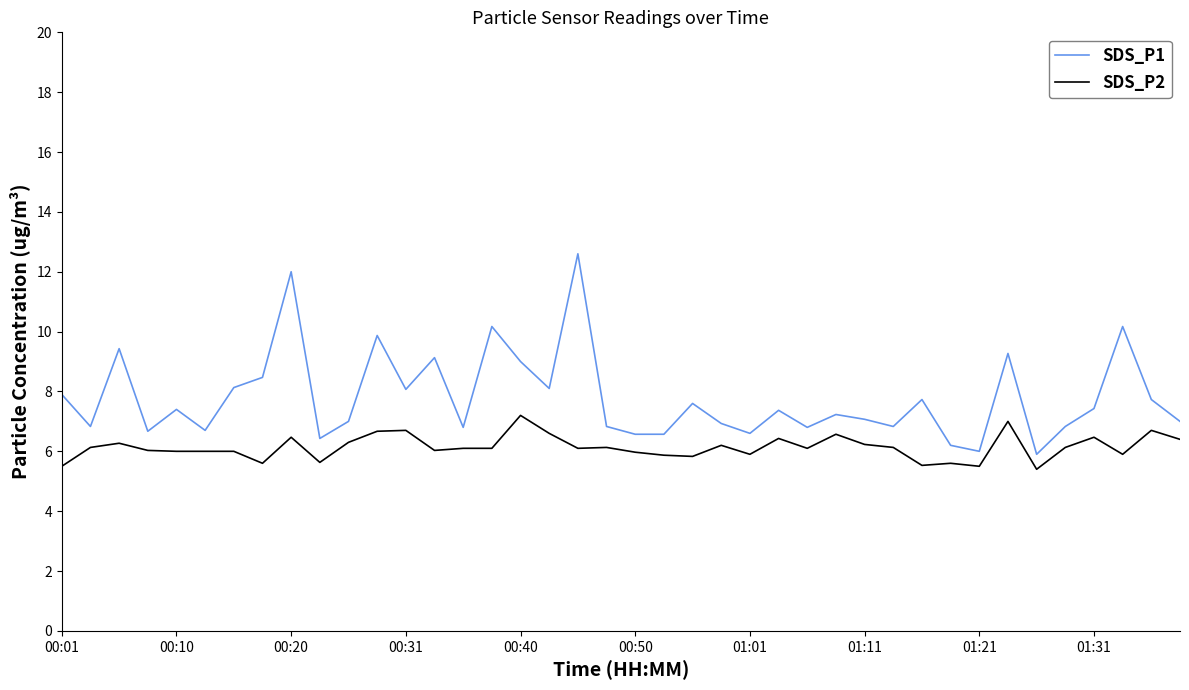

Which series has the largest range (max minus min)?

SDS_P1